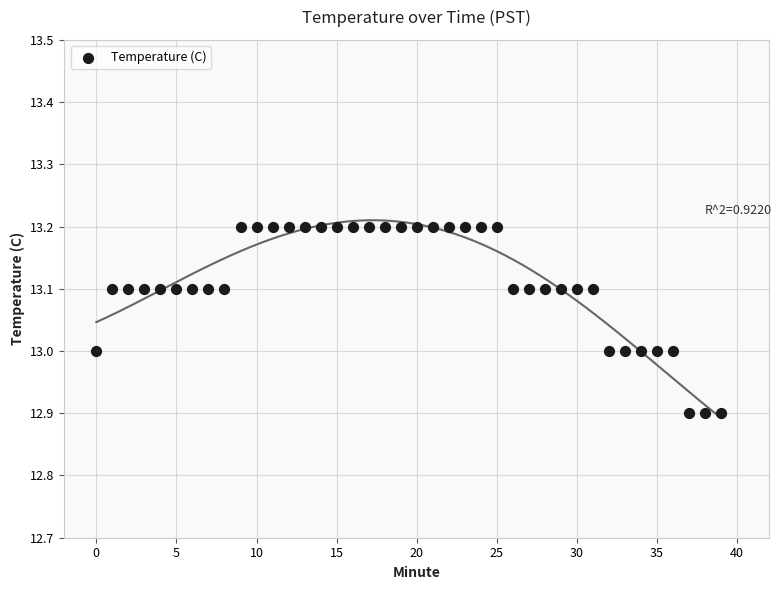

Count the number of points in this scatter plot.

40